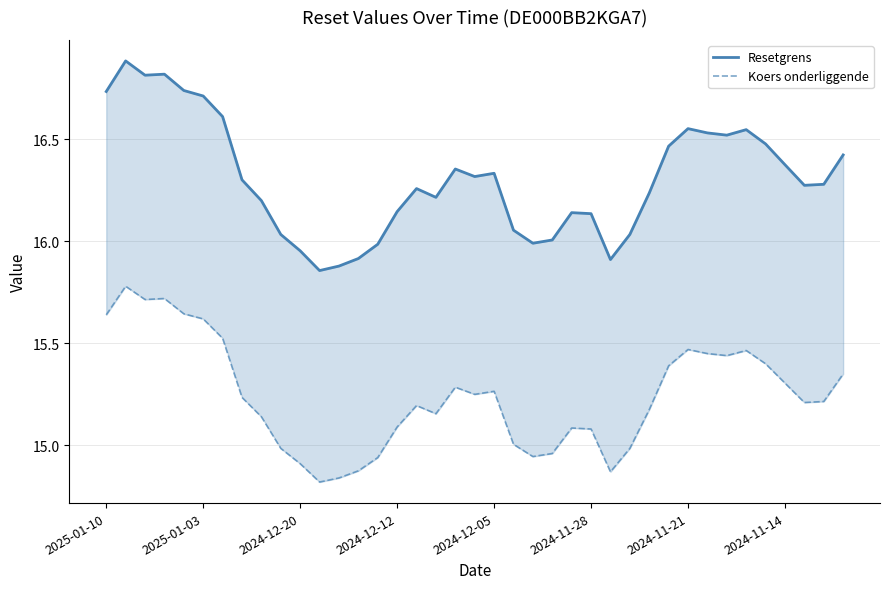

True or false: Koers onderliggende has a value of 10.1 at 36.

False